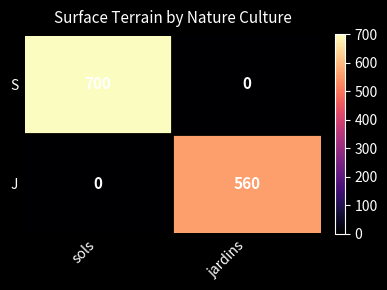

Count the number of data series in this chart.

2